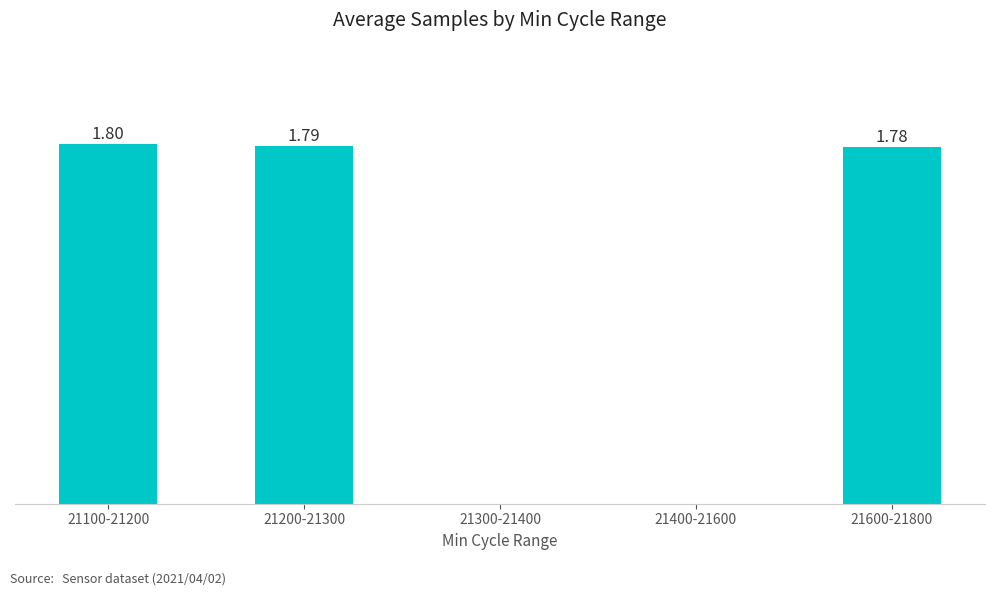

Between 21200-21300 and 21300-21400, which is larger?

21200-21300